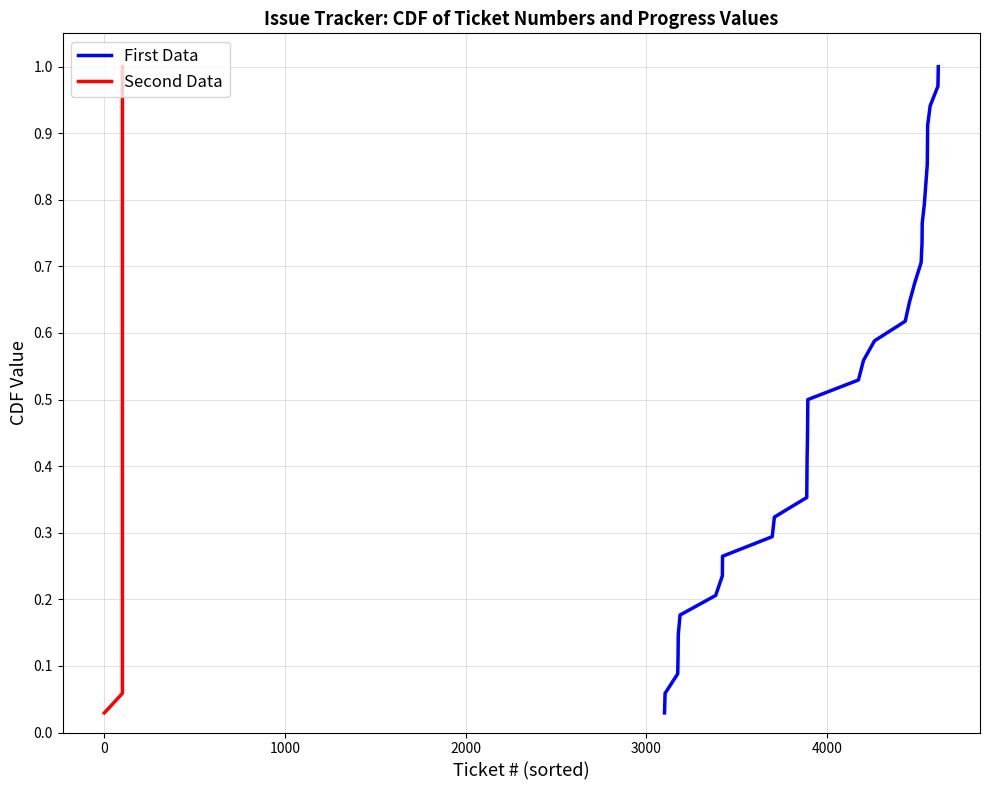

What is the difference between the second highest and second lowest values in the First Data series?

0.9